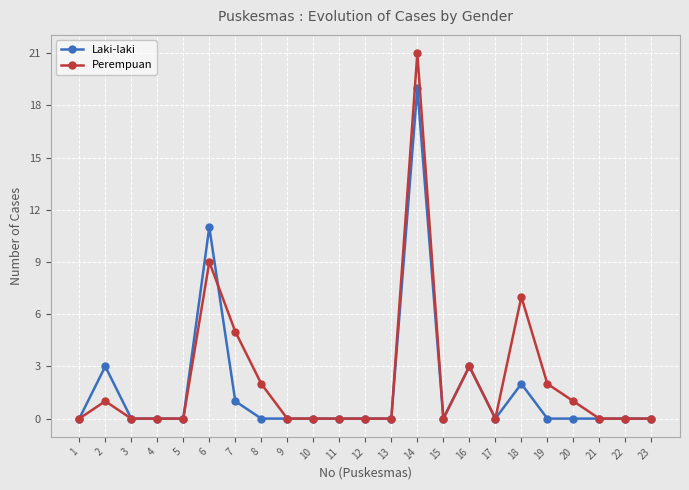

Reading left to right, extract all data points from this chart.

Laki-laki: 0	3	0	0	0	11	1	0	0	0	0	0	0	19	0	3	0	2	0	0	0	0	0
Perempuan: 0	1	0	0	0	9	5	2	0	0	0	0	0	21	0	3	0	7	2	1	0	0	0